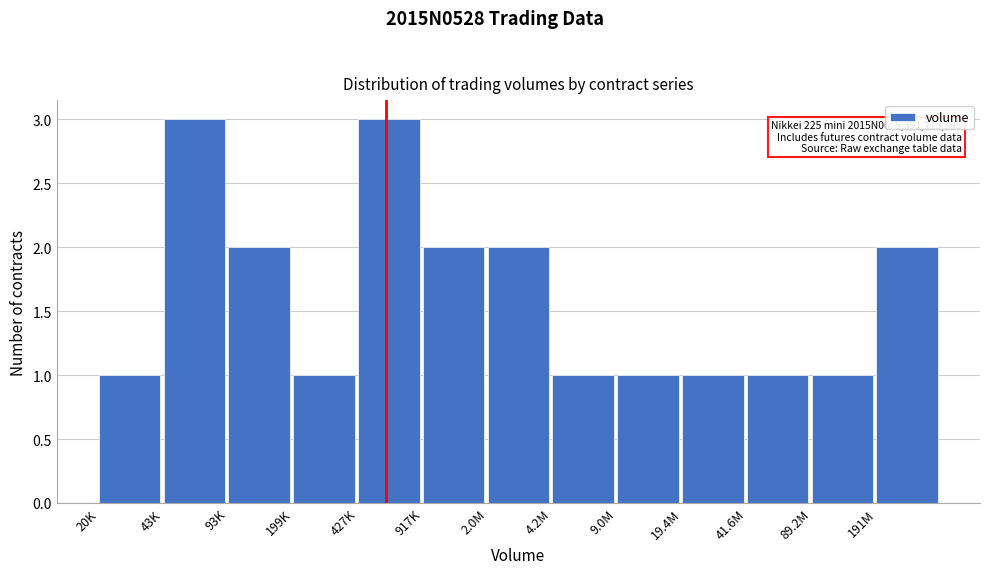

Reading right to left, extract all data points from this chart.

2	1	1	1	1	1	2	2	3	1	2	3	1